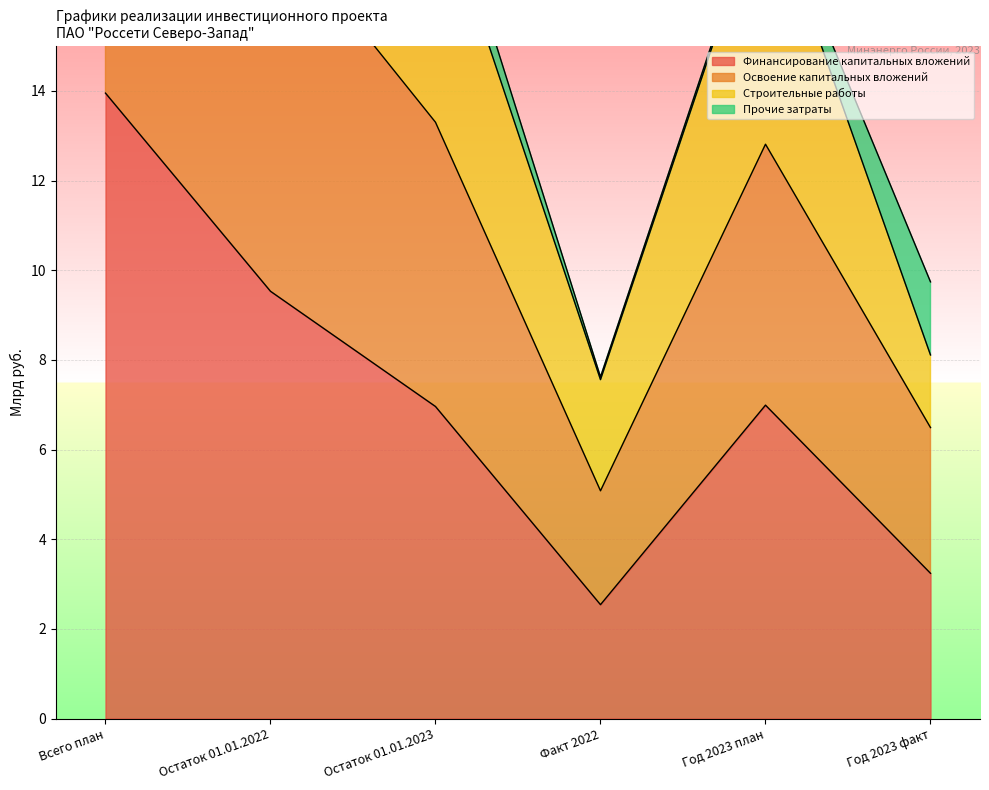

What is the label of the 3rd point from the right?

Факт 2022